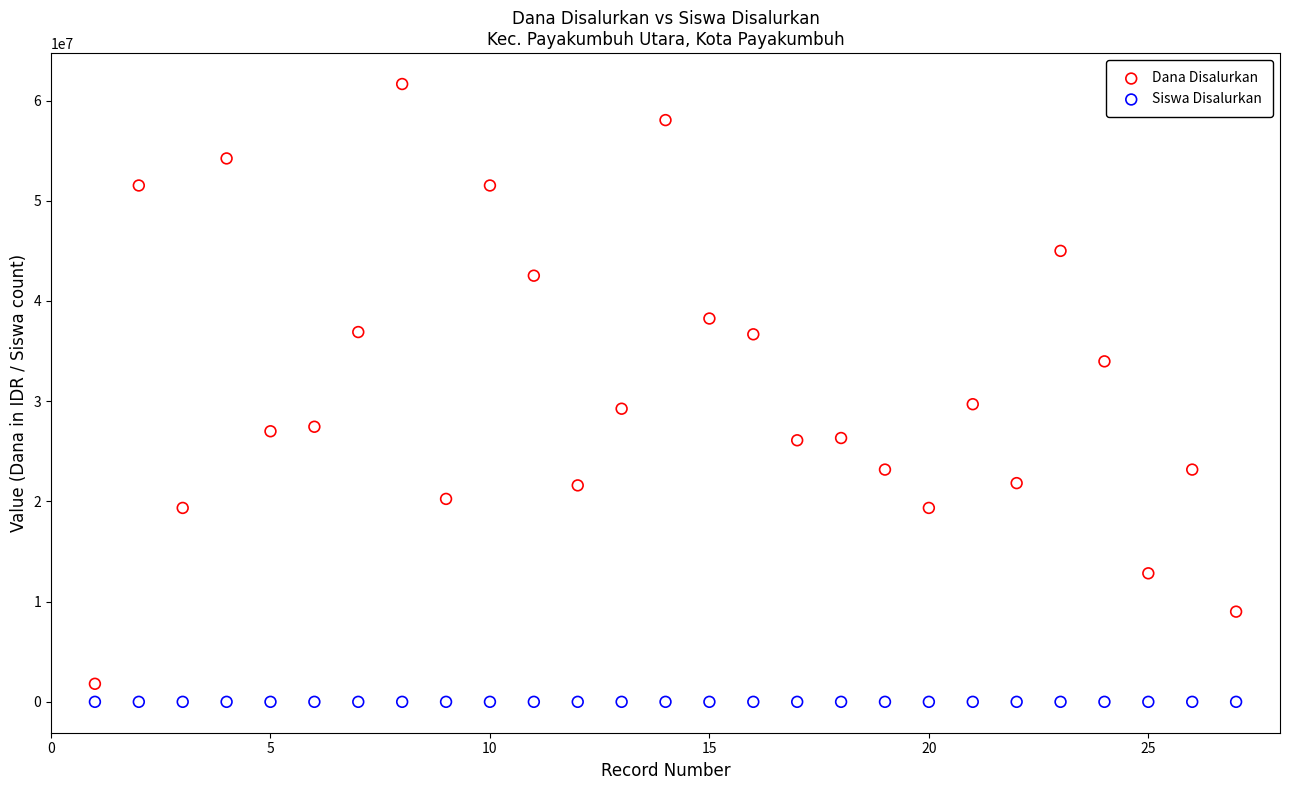

Which series has the largest Y range (max minus min)?

Dana Disalurkan